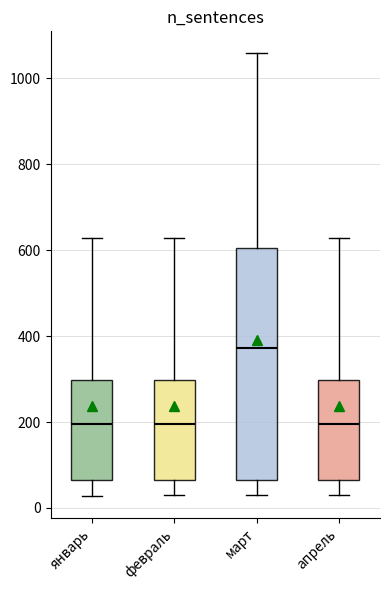

Where is the lower edge of the box for март on the y-axis? The values are not printed on the chart, so give them approximately, as read against the axis.

60